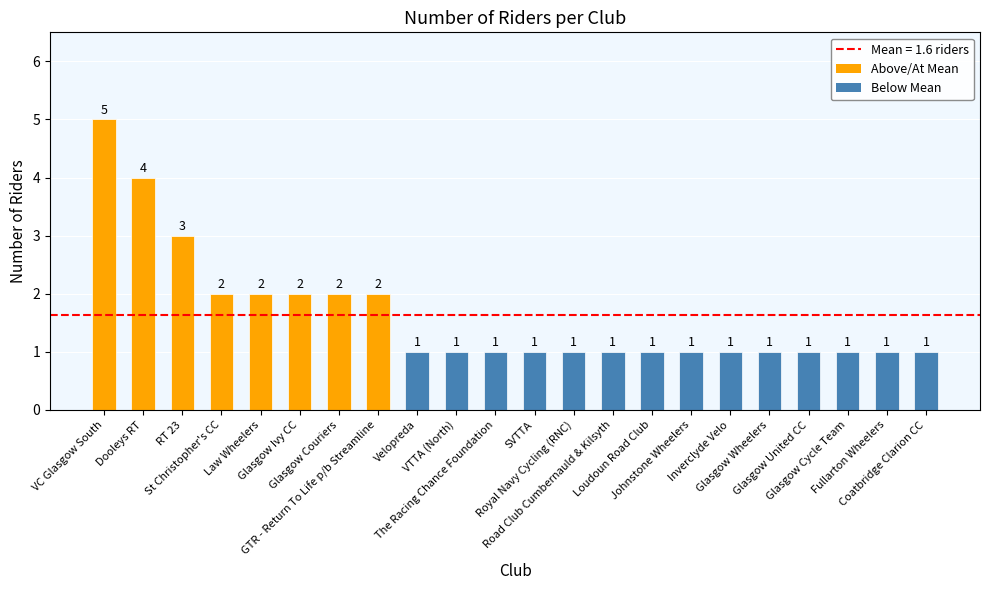

How many categories are shown in the chart?

22